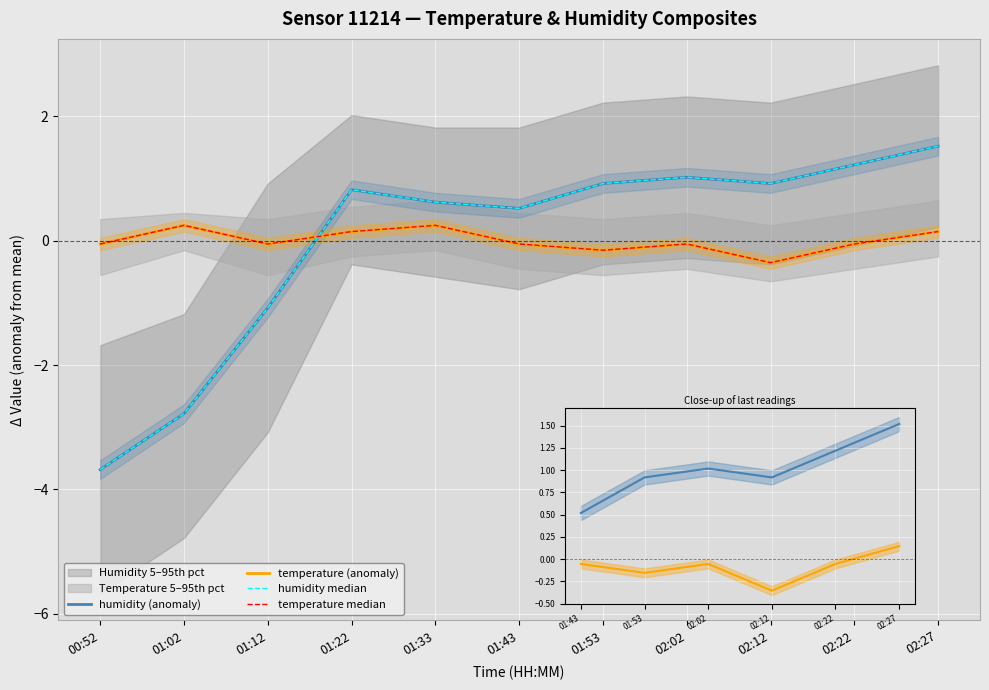

Is this an area chart (filled region under the line)?

No